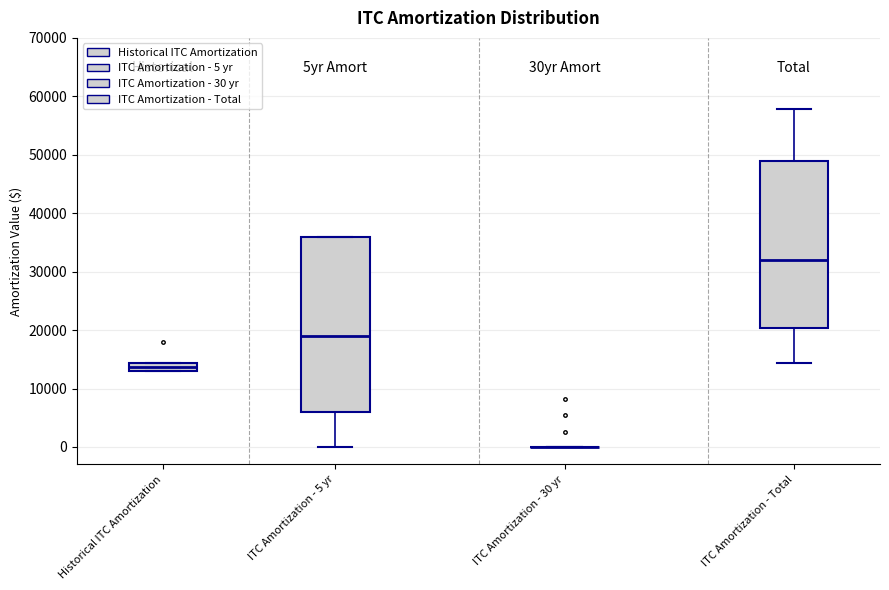

Which box is the tallest, from its lower edge to its upper edge?

ITC Amortization - 5 yr